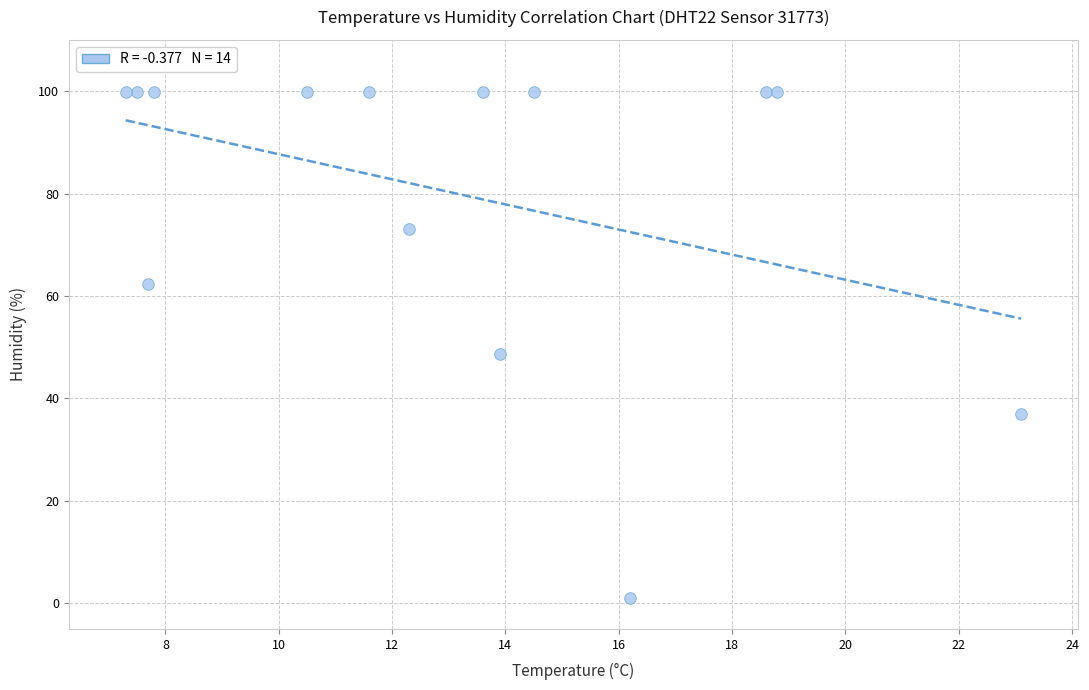

What is the range of X values (max minus min)?

15.8